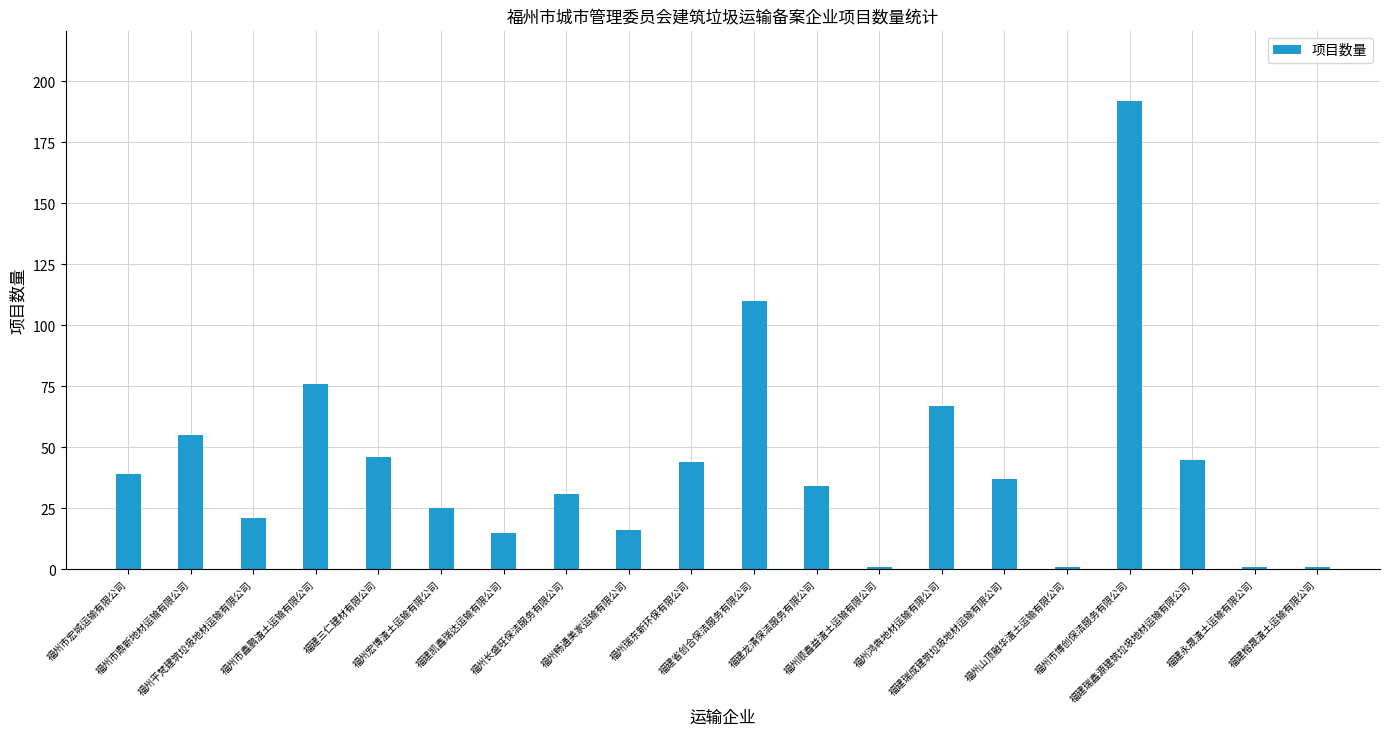

Read the value at 福州平梵建筑垃圾地材运输有限公司.

21